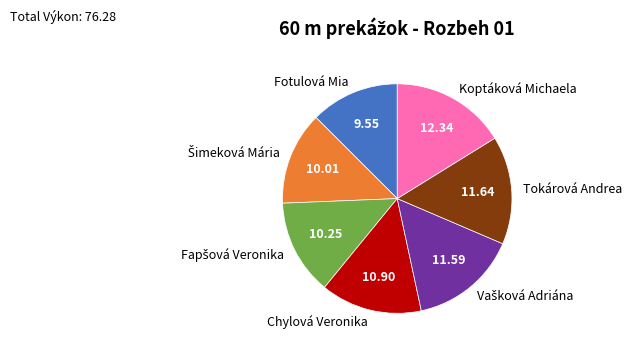

Which category has the biggest portion of the pie?

Koptáková Michaela